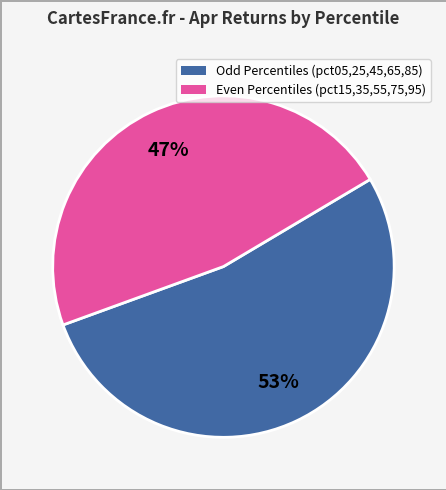

Is there a majority slice in this chart?

Yes